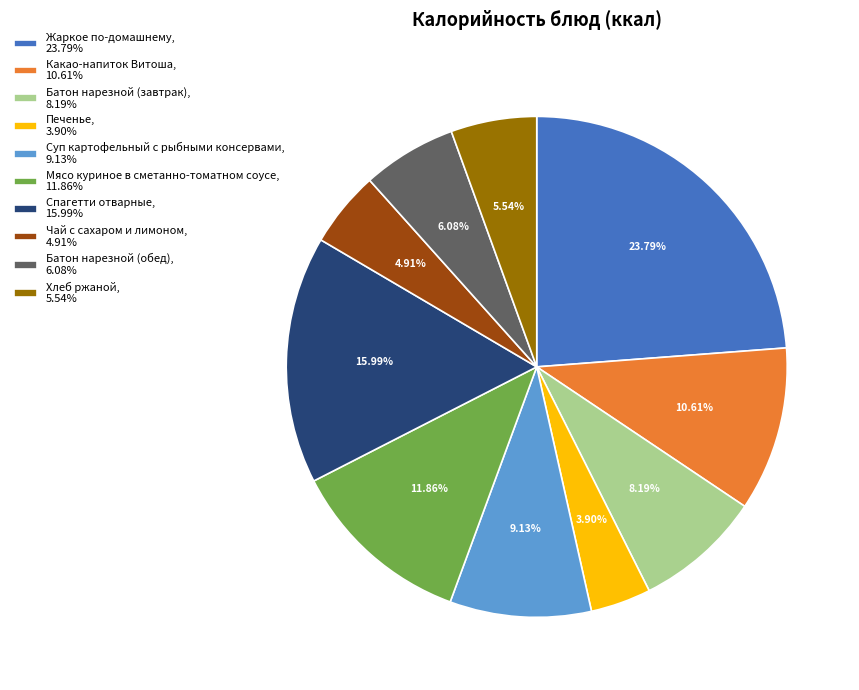

What is the smallest slice in the pie chart?

Печенье